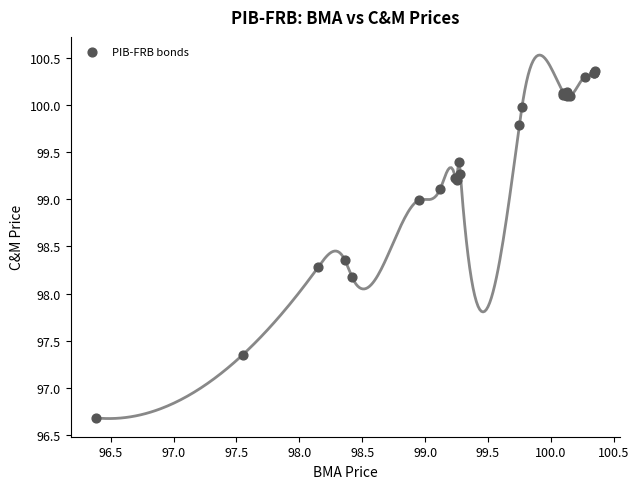

What Y value in the scatter plot is closest to 98?

98.2